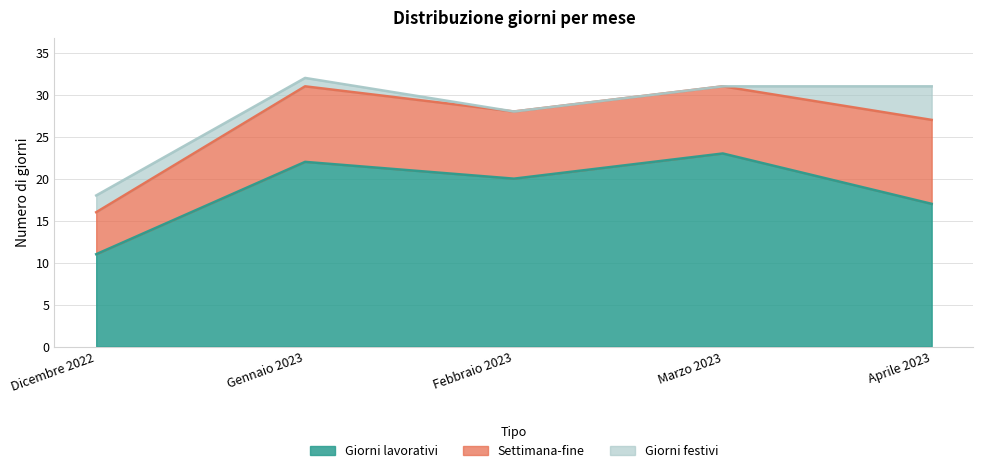

Does the chart display data point markers on the line(s)?

No